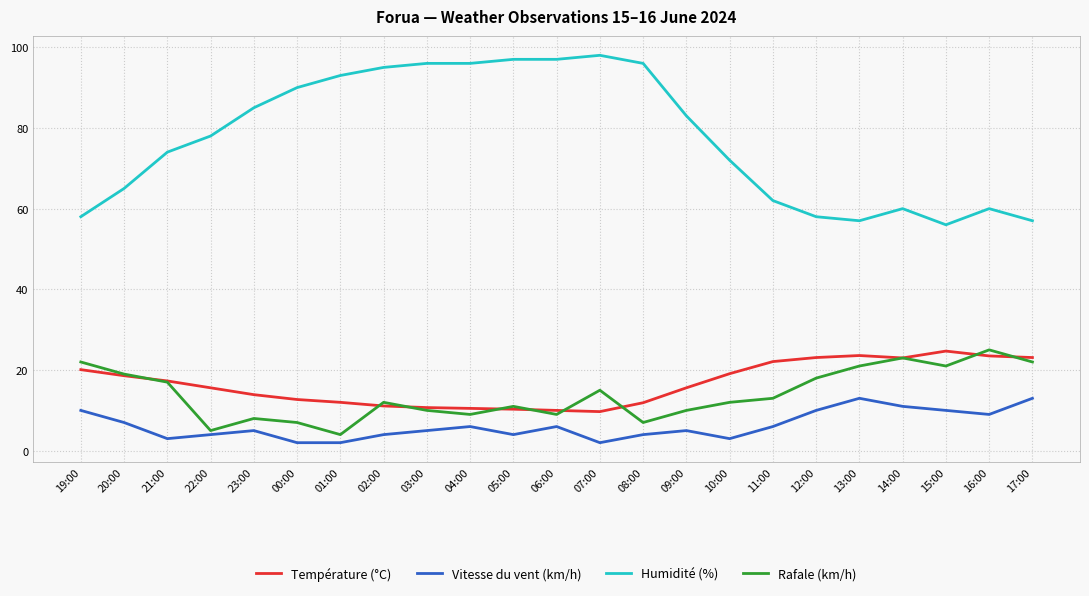

What is the sum of the Rafale (km/h) values at 14:00 and 20:00?

42.0